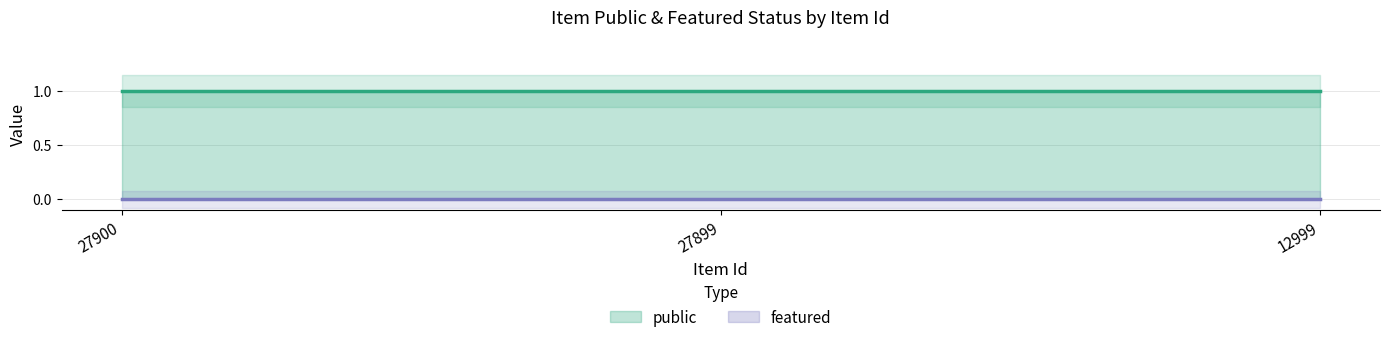

What is the difference between the highest and lowest values at 27900?

1